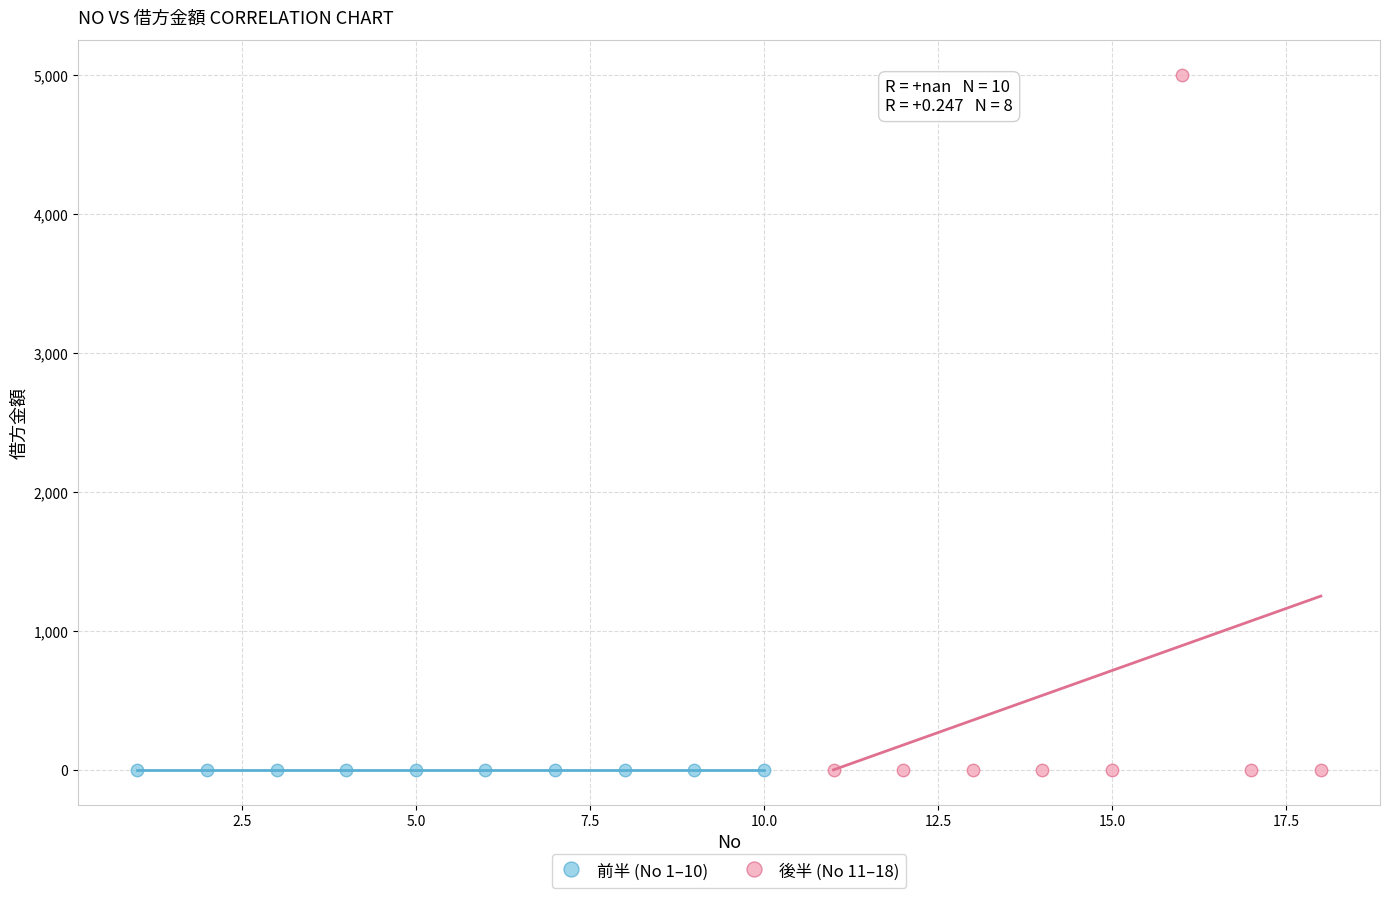

Which series reaches the maximum Y coordinate?

後半 (No 11–18)